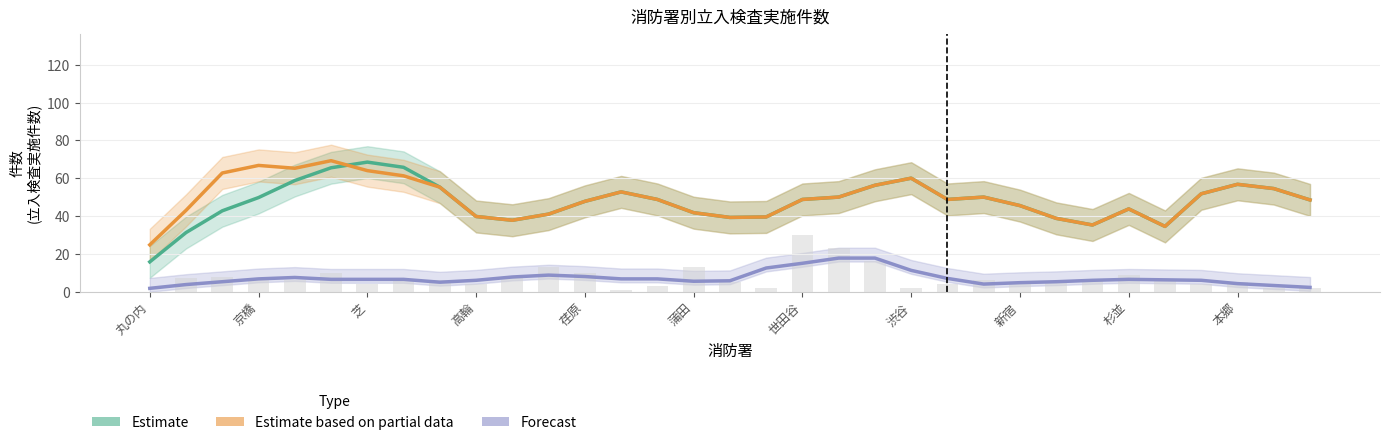

The value of Forecast at 19 is 28.4. True or false?

False